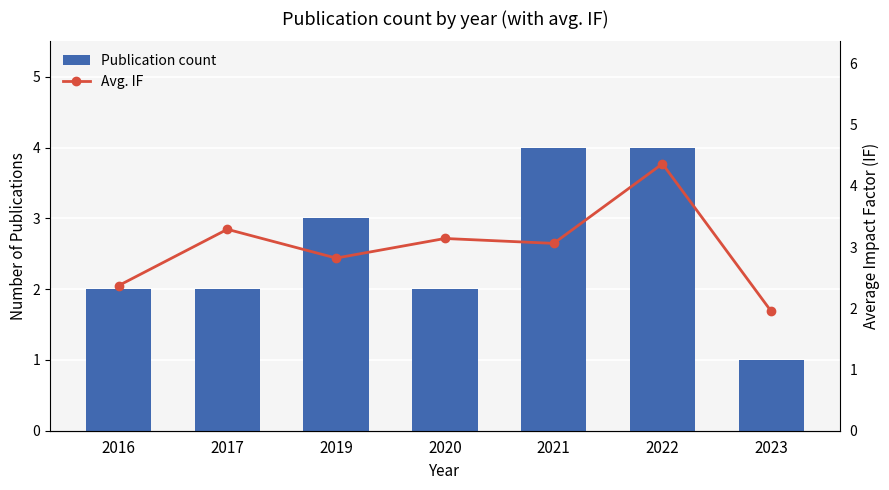

What are all the series names shown in the legend?

Publication count, Avg. IF